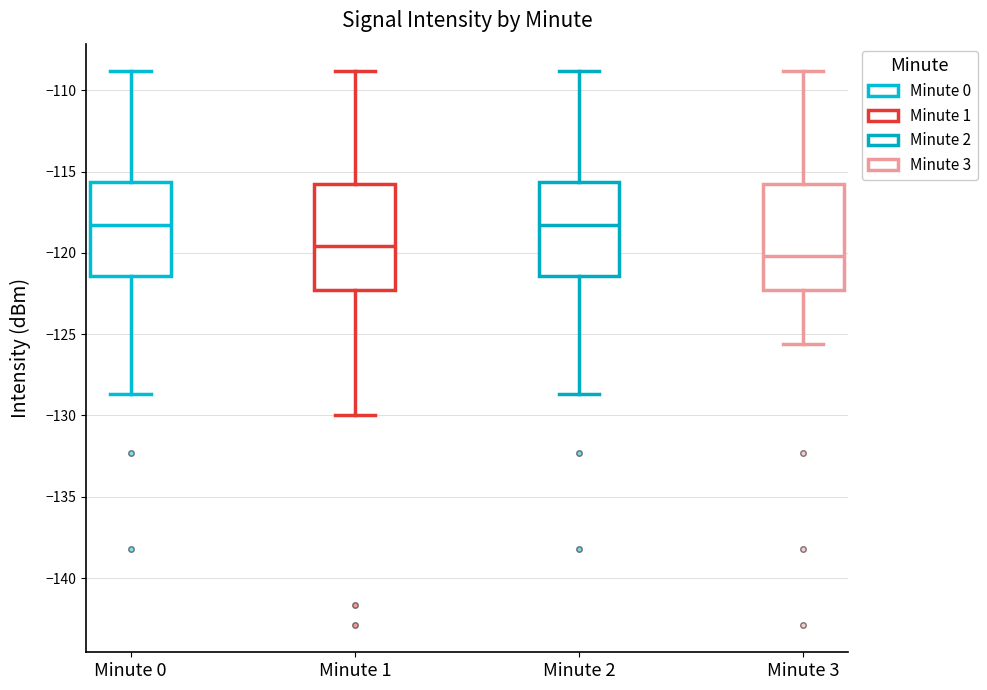

Reading left to right, transcribe this box plot: for each box, give where its median line is, the range the box spans, and where its two whiskers end, as read against the y-axis. The values are not printed on the chart, so give them approximately, as read against the axis.

Minute 0: median -118.5, box -121.5 to -115.5, whiskers -128.5 to -109.0
Minute 1: median -119.5, box -122.5 to -116.0, whiskers -130.0 to -109.0
Minute 2: median -118.5, box -121.5 to -115.5, whiskers -128.5 to -109.0
Minute 3: median -120.0, box -122.5 to -116.0, whiskers -125.5 to -109.0